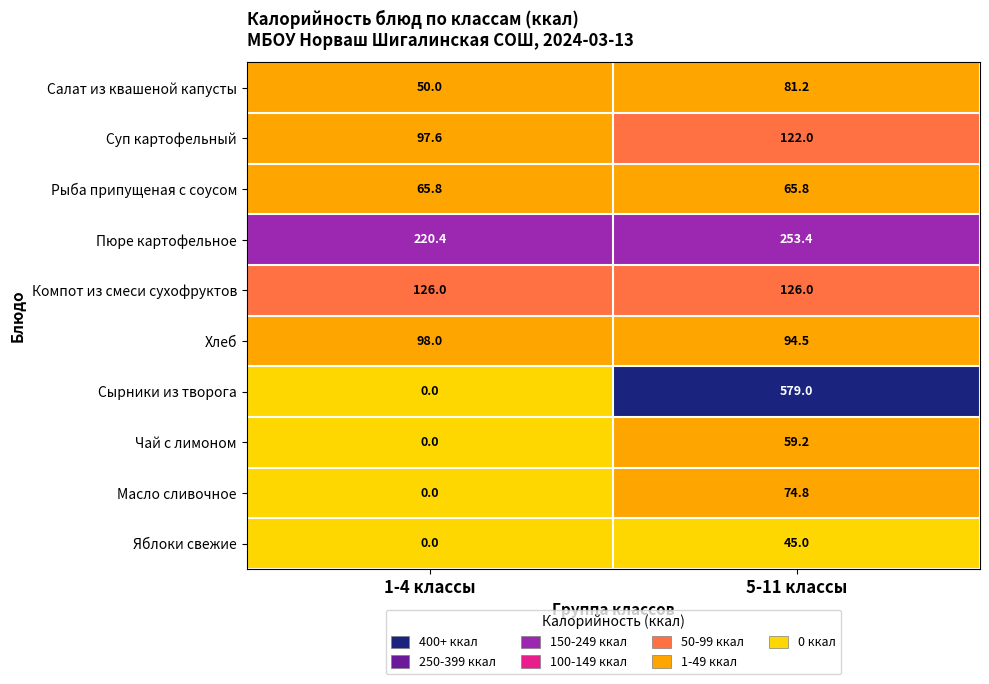

Which label corresponds to the smallest value in the chart?

1-4 классы